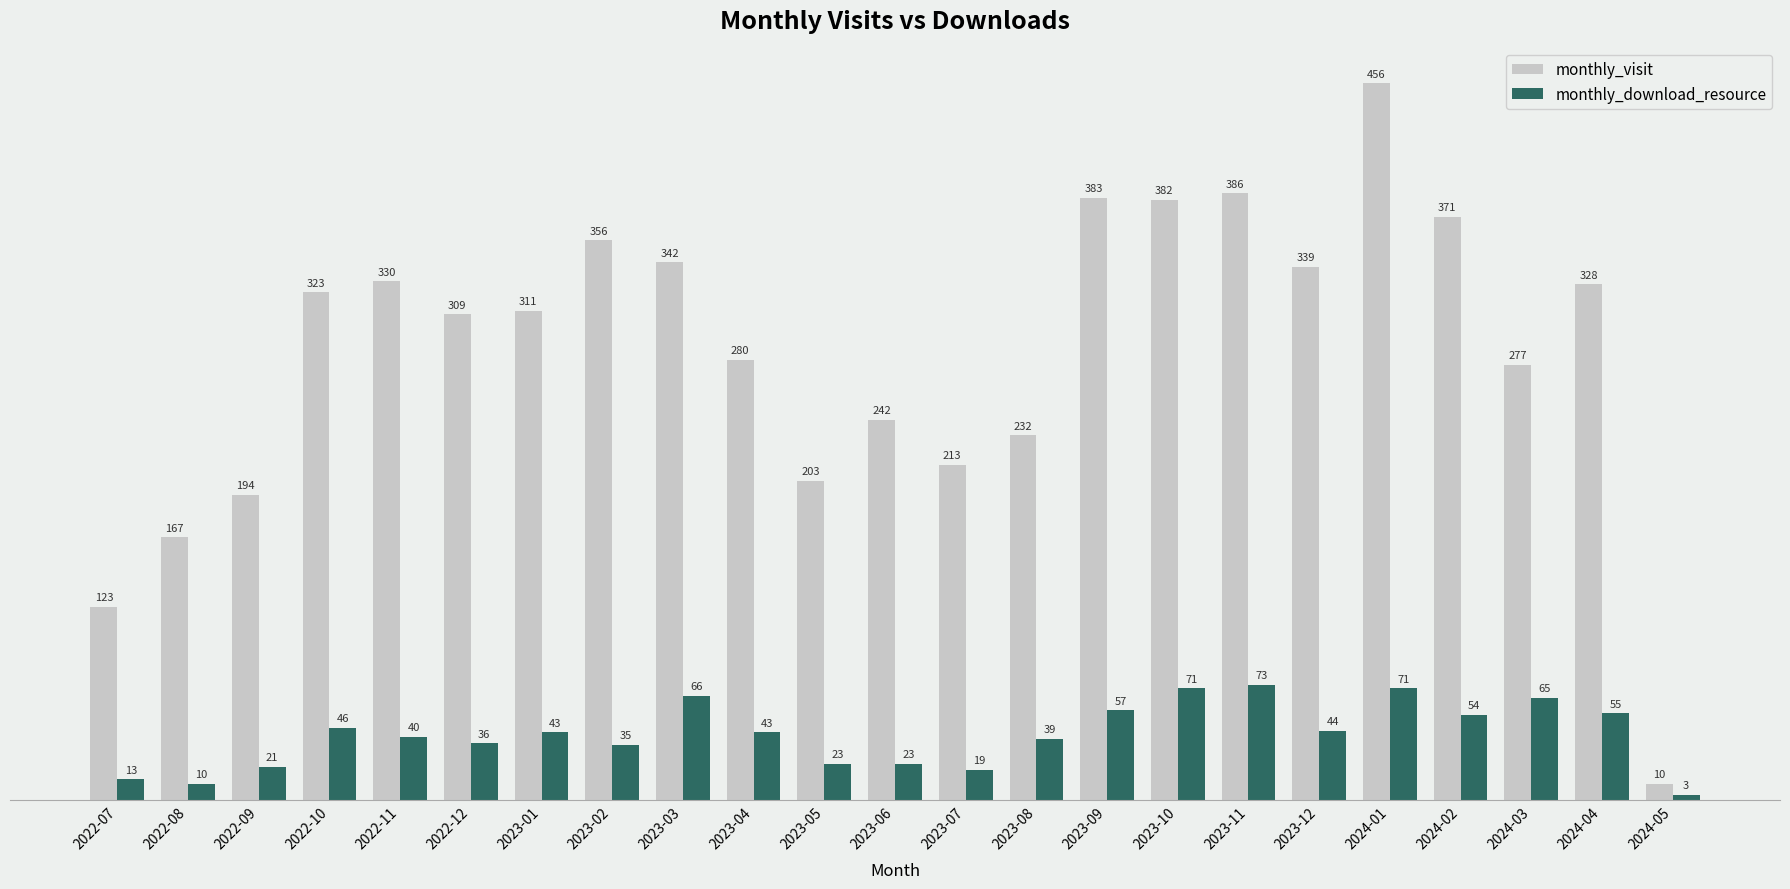

What is the sum of the monthly_download_resource values at 2022-12 and 2023-01?

79